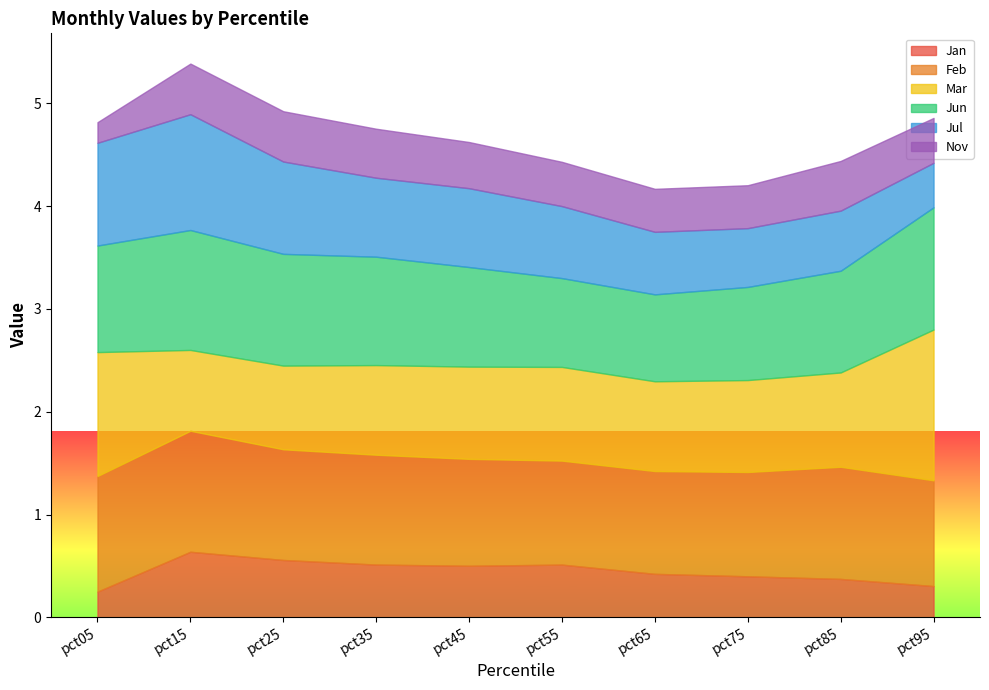

Which series has the largest total across all categories?

Feb